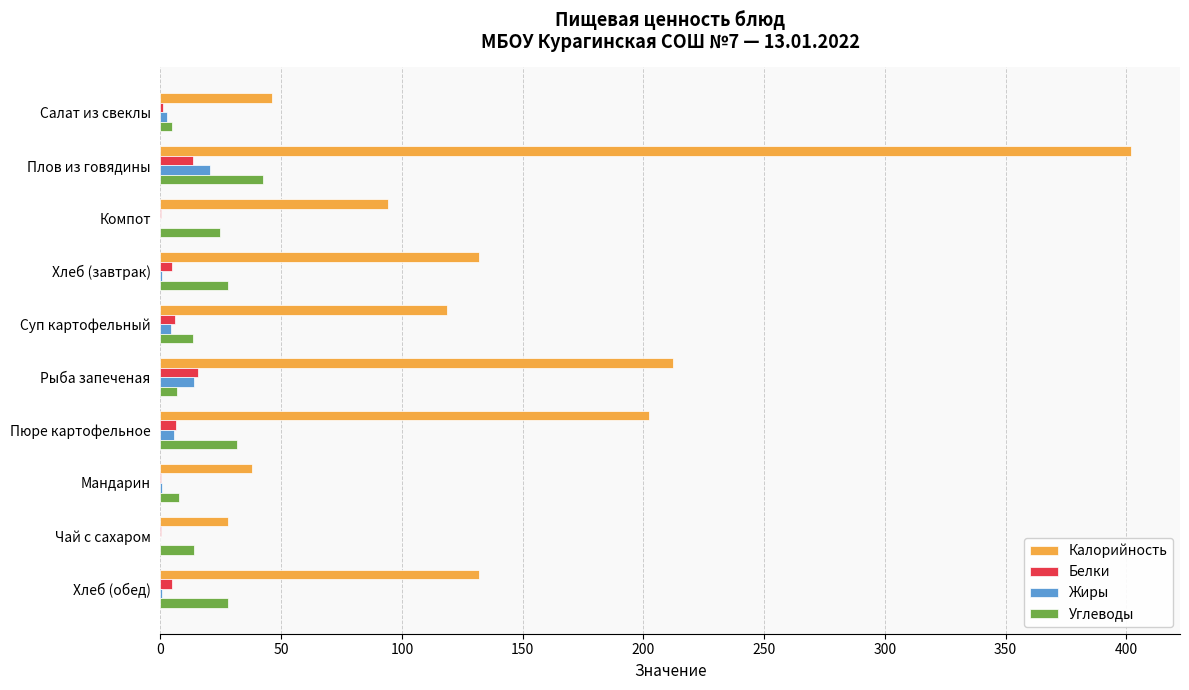

Which category has the highest value in the Калорийность series?

Плов из говядины